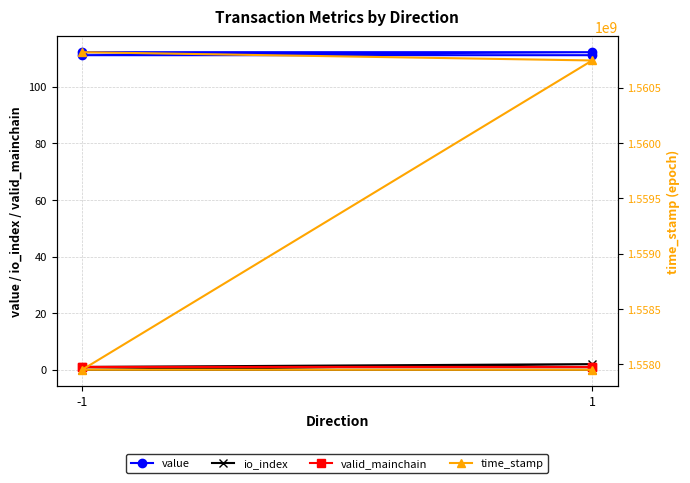

What is the value of the value point at the 2nd from the left?

112.2